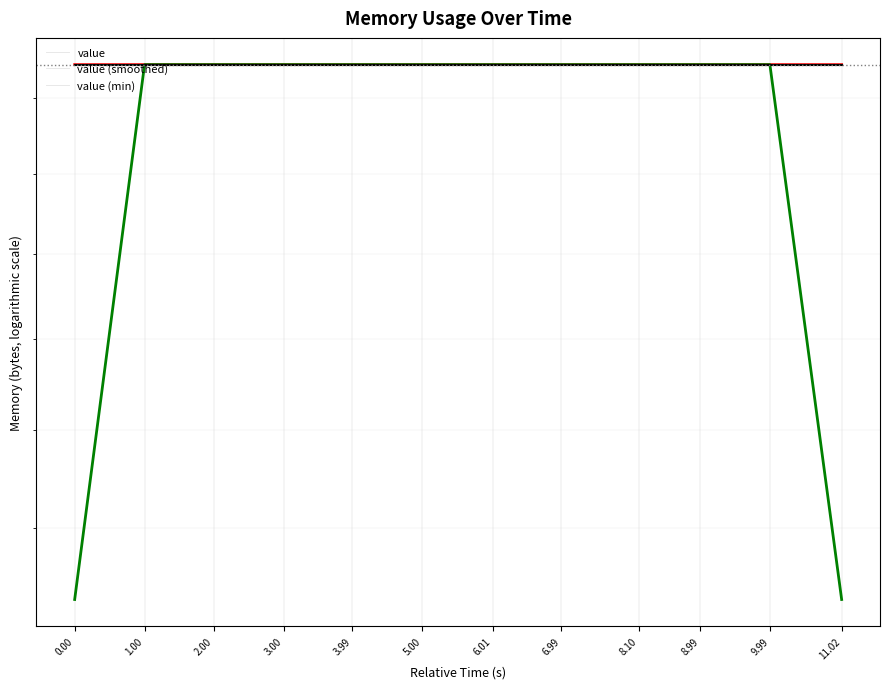

What is the label of the 6th point from the left?

5.00